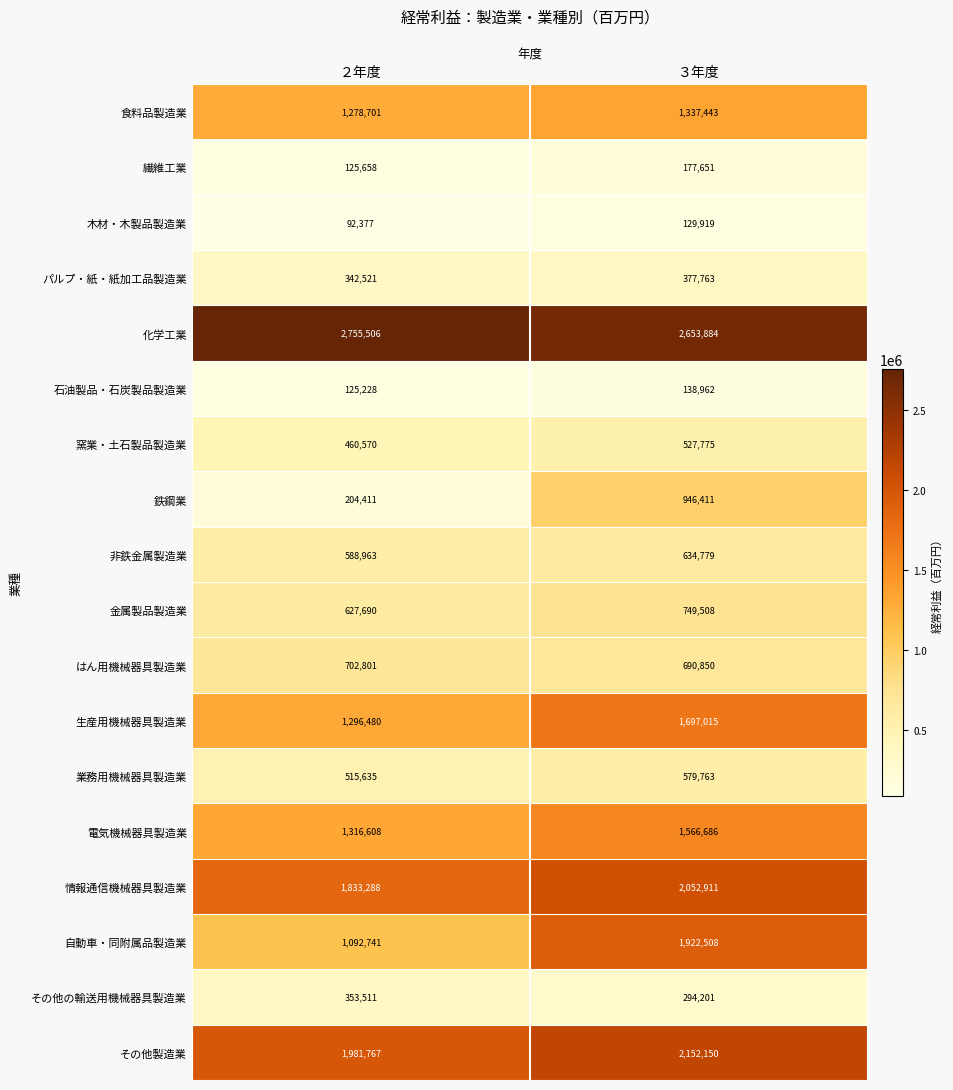

What is the total value across all series at ２年度?

15694456